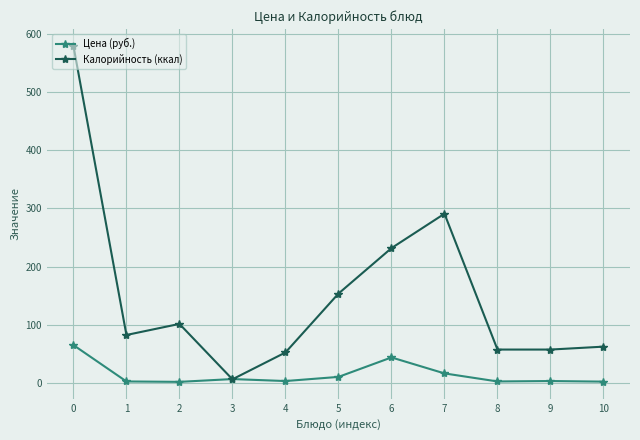

At which label is Калорийность (ккал) closest to 293?

7